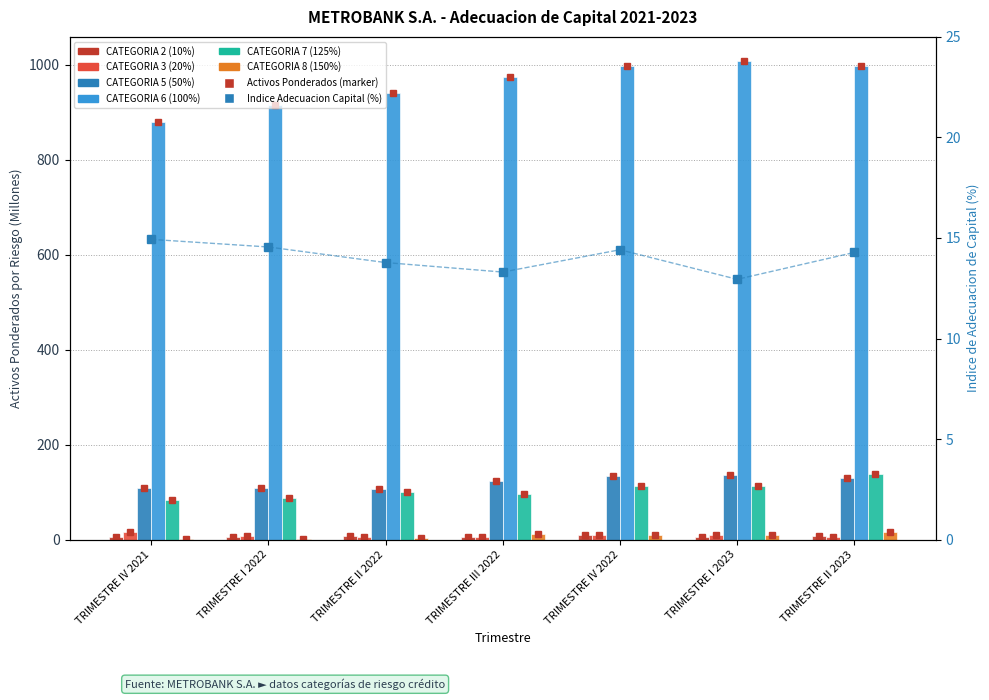

At how many categories does at least one series exceed 528?

7